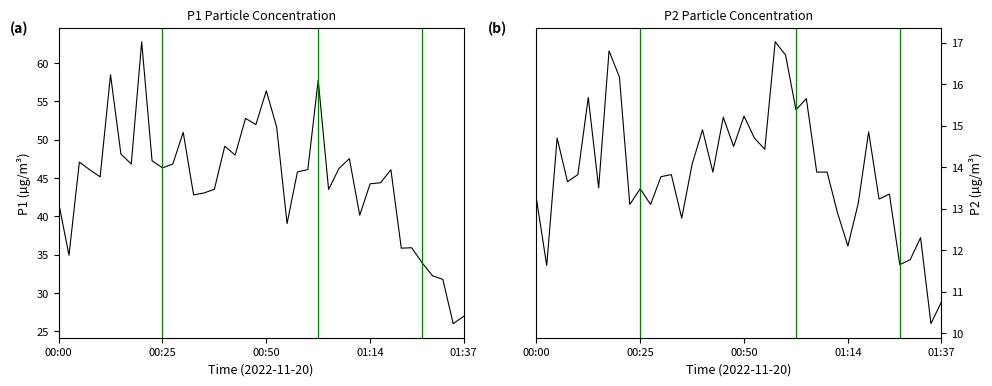

How many lines are shown in the chart?

2